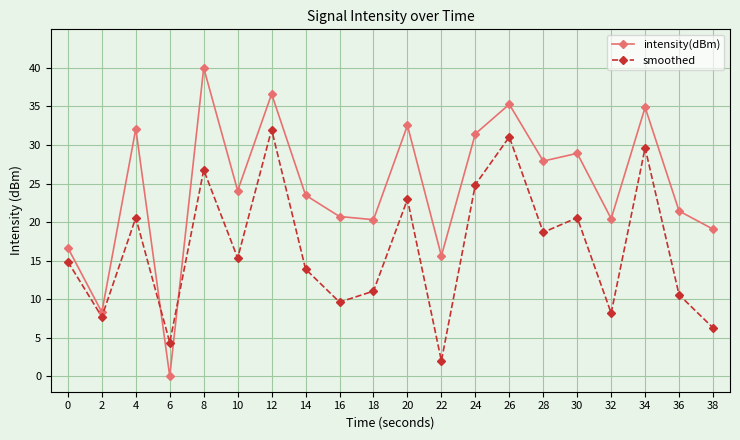

What is the total value across all series at 22?

17.6